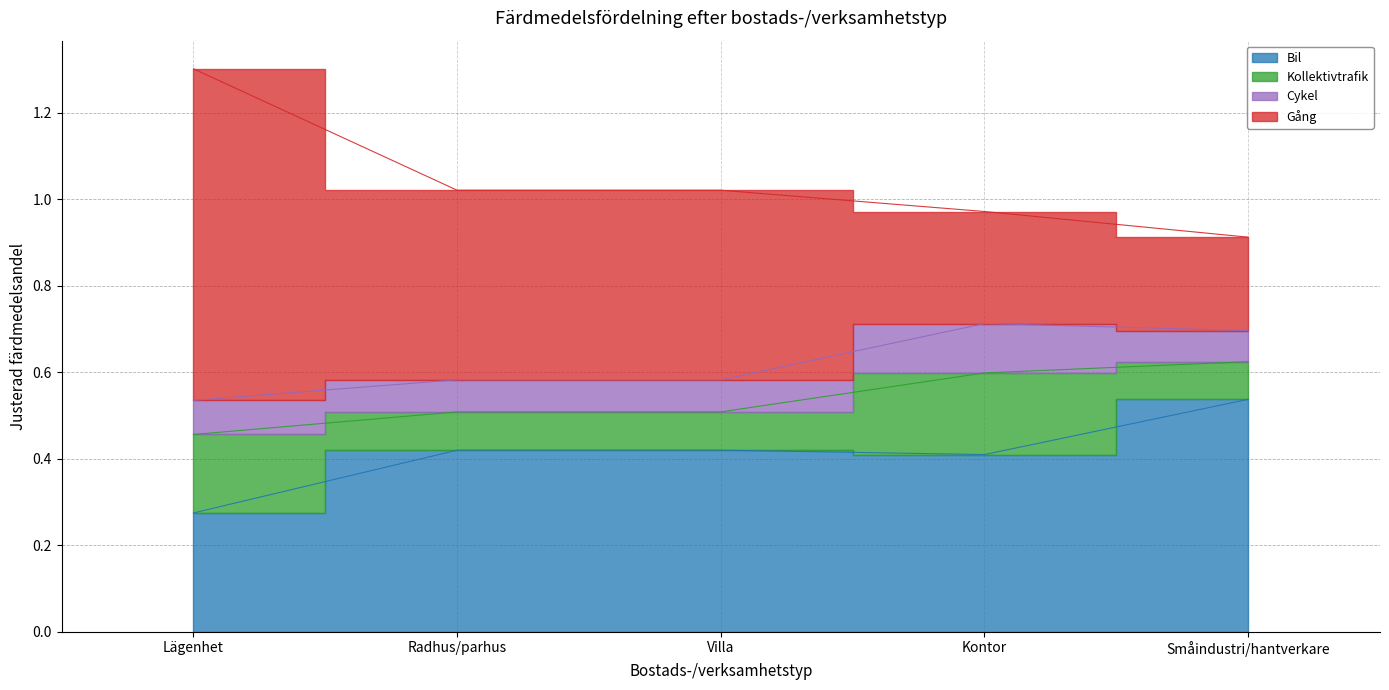

Where is the first local maximum for Cykel?

Kontor